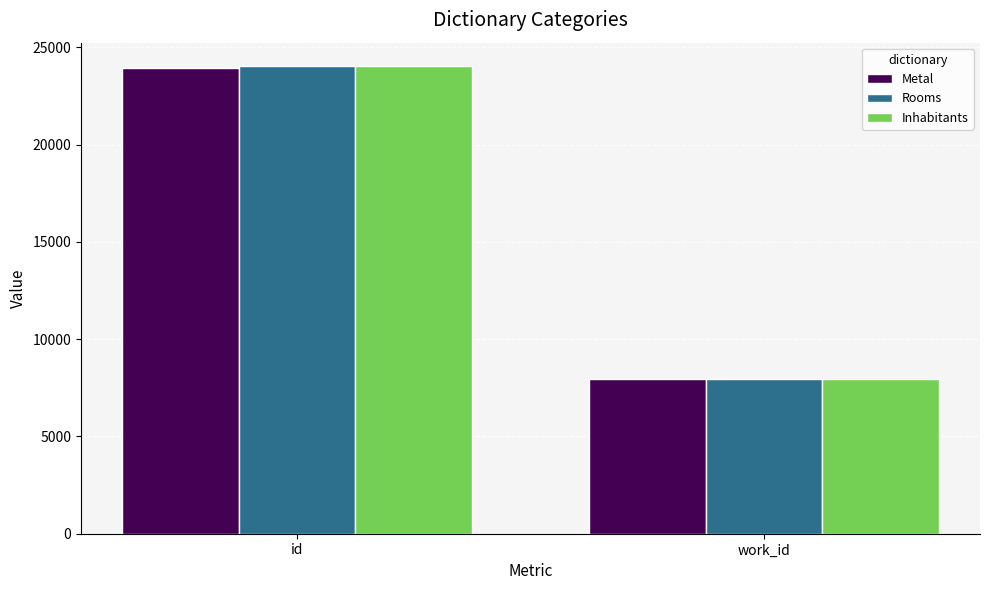

Read the Metal value at work_id, to the nearest 100.

7900